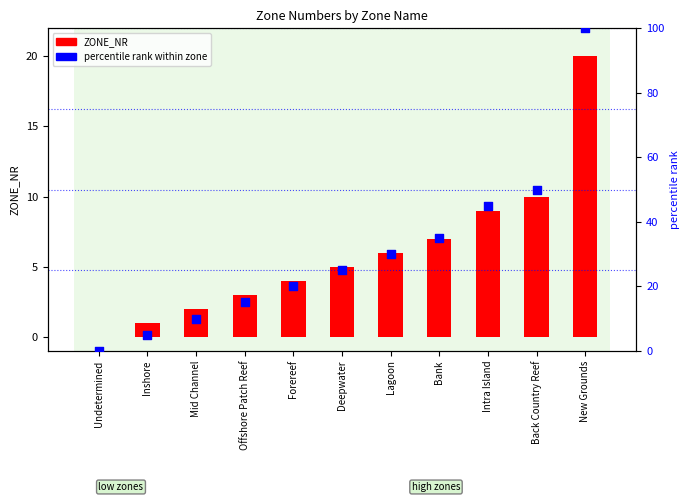

Which series contains the lowest Y value?

ZONE_NR